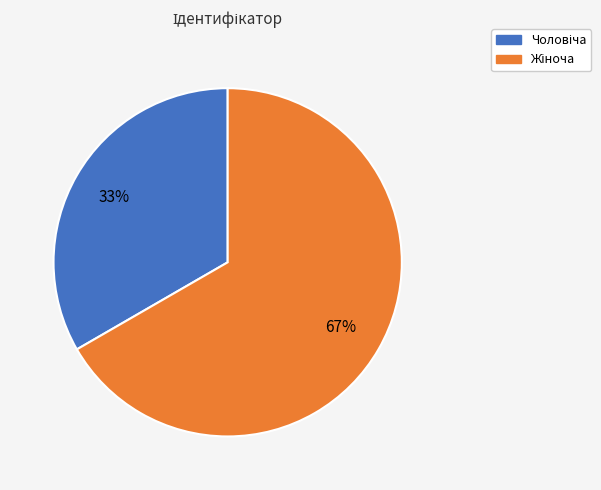

To the nearest percent, what is the average slice percentage?

50%